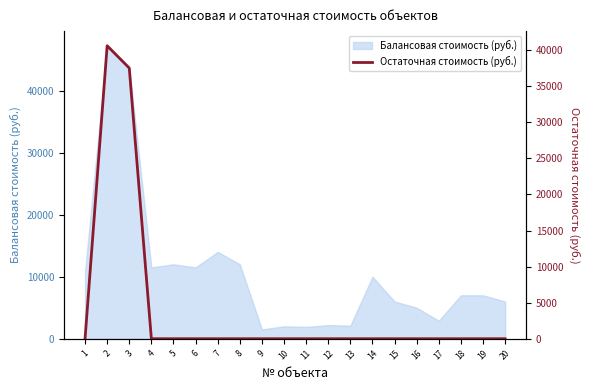

Is it true that the value at 1 is 0.0?

True